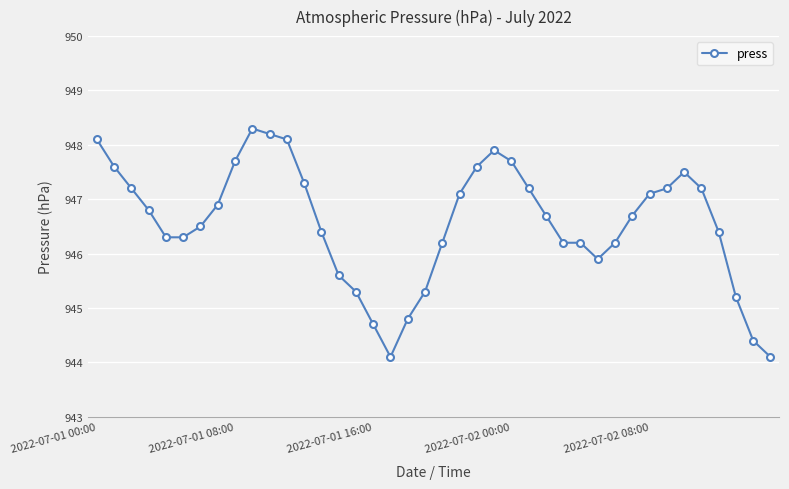

What is the value of the 23rd point from the left?

947.6